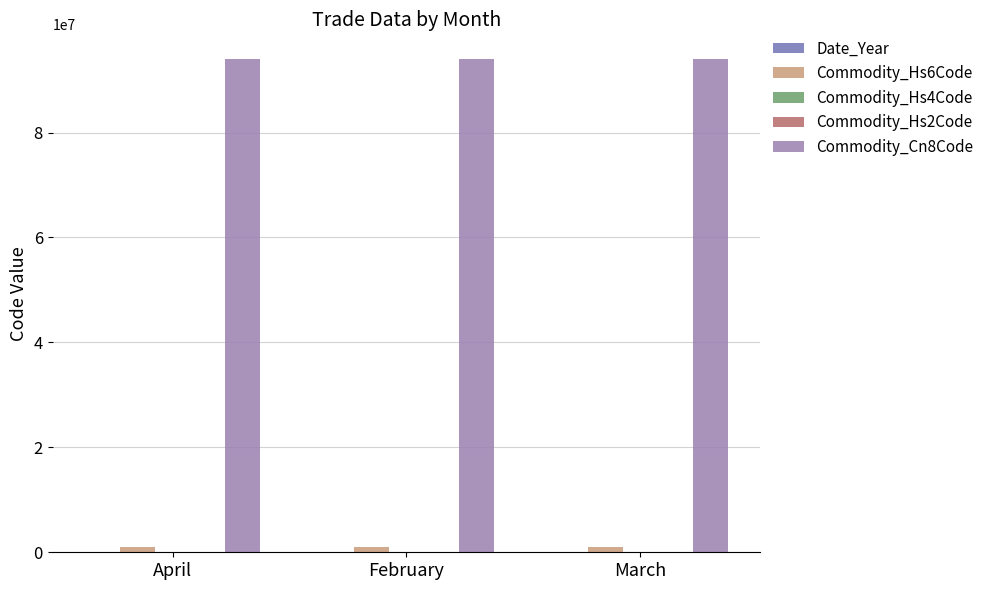

Which series has the largest total across all categories?

Commodity_Cn8Code